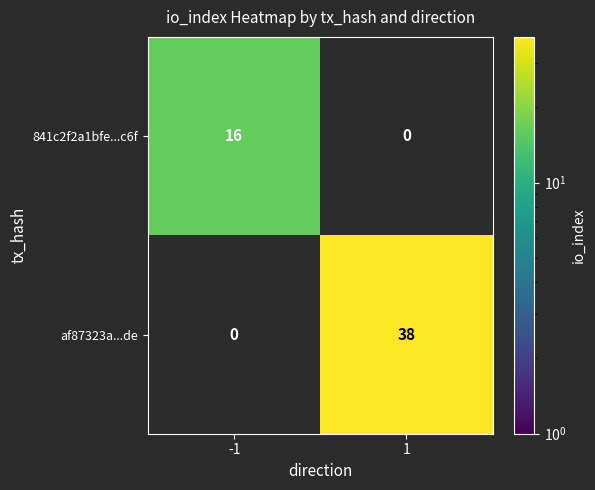

Count the number of categories in the chart.

2